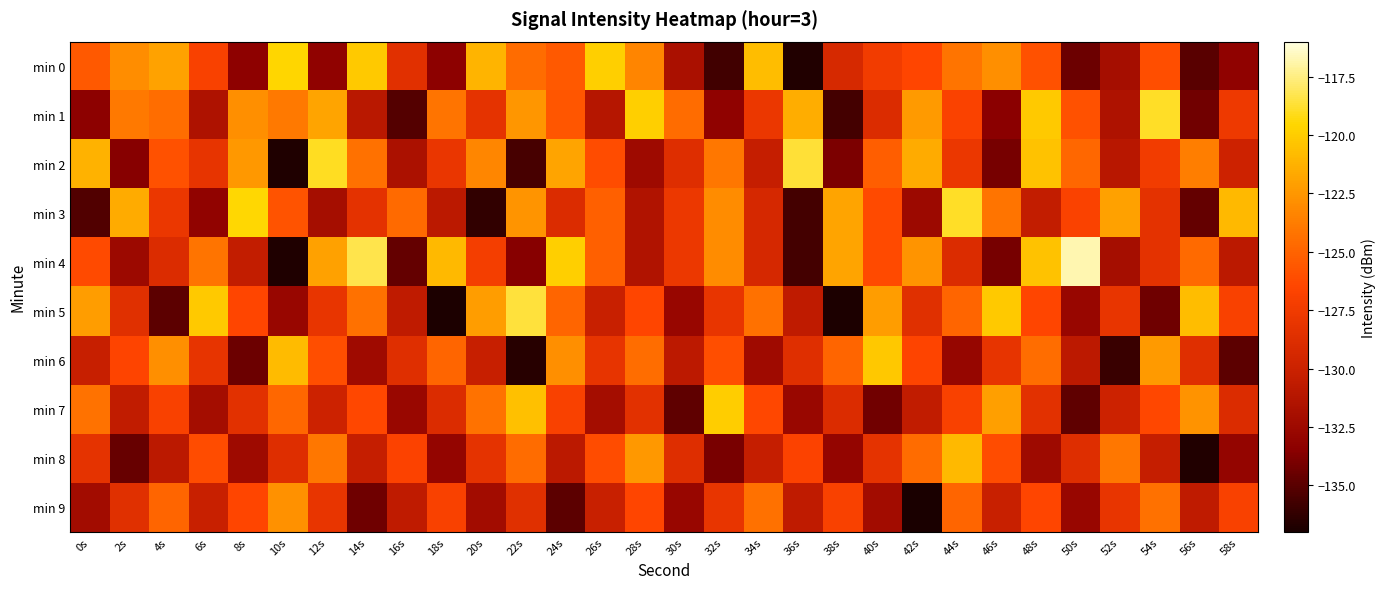

Which has a higher value, 34s or 0s?

34s